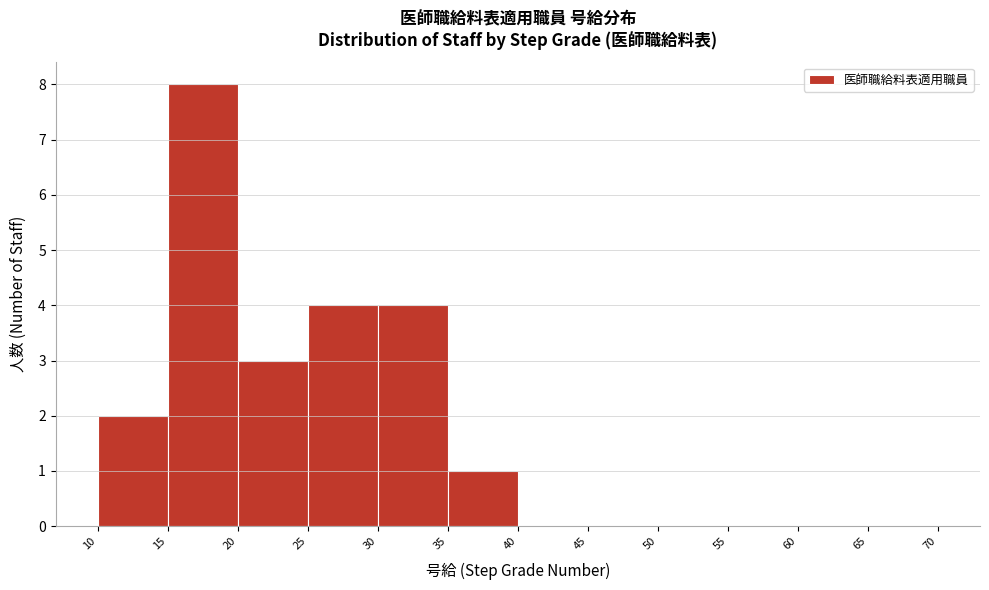

Reading left to right, transcribe this chart: for each bar, give the range it covers on the x-axis and its height. The values are not printed on the chart, so give them approximately, as read against the axis.

10 to 15: 2
15 to 20: 8
20 to 25: 3
25 to 30: 4
30 to 35: 4
35 to 40: 1
40 to 45: 0
45 to 50: 0
50 to 55: 0
55 to 60: 0
60 to 65: 0
65 to 70: 0